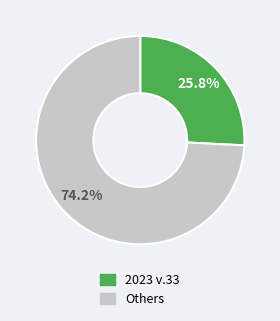

To the nearest percent, what is the average slice percentage?

50%